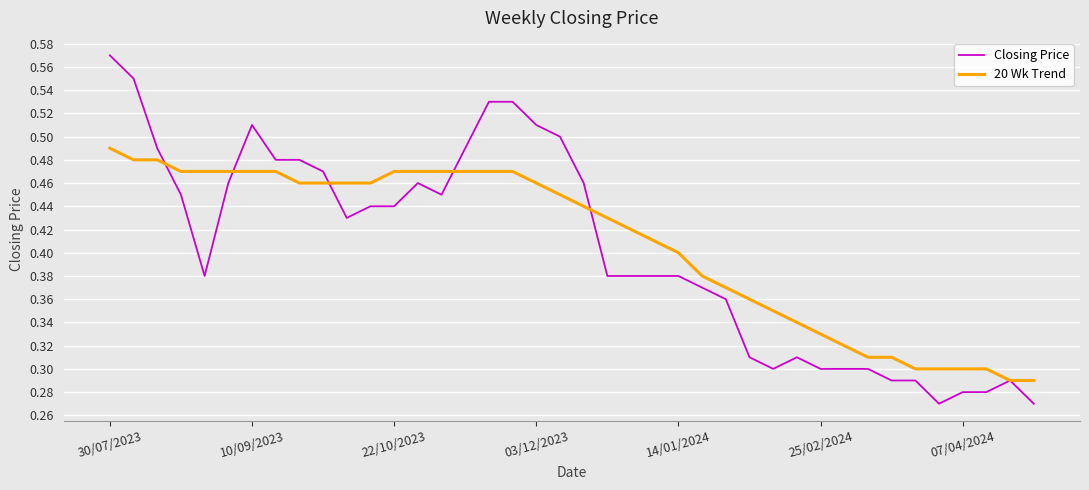

What are all the series names shown in the legend?

Closing Price, 20 Wk Trend